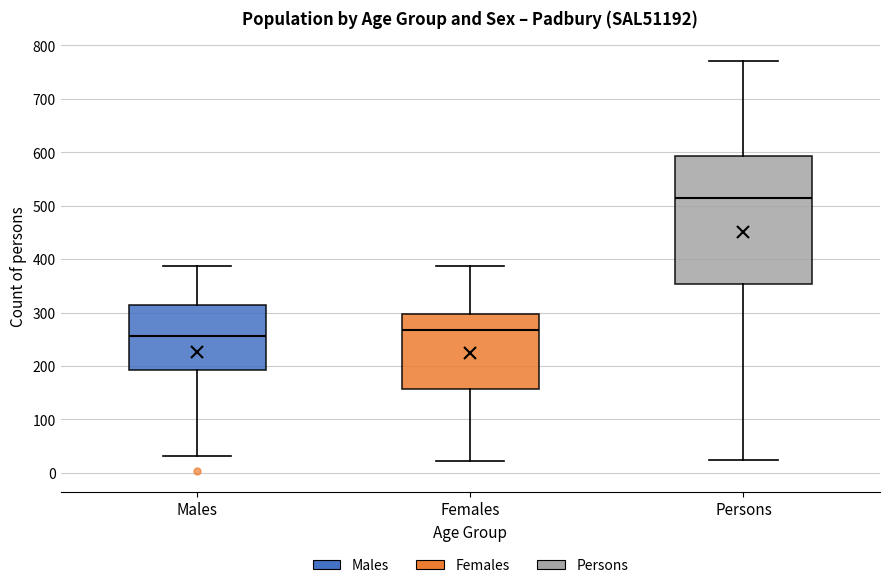

Reading left to right, transcribe this box plot: for each box, give where its median line is, the range the box spans, and where its two whiskers end, as read against the y-axis. The values are not printed on the chart, so give them approximately, as read against the axis.

Males: median 260, box 190 to 320, whiskers 30 to 390
Females: median 270, box 160 to 300, whiskers 20 to 390
Persons: median 510, box 350 to 590, whiskers 30 to 770